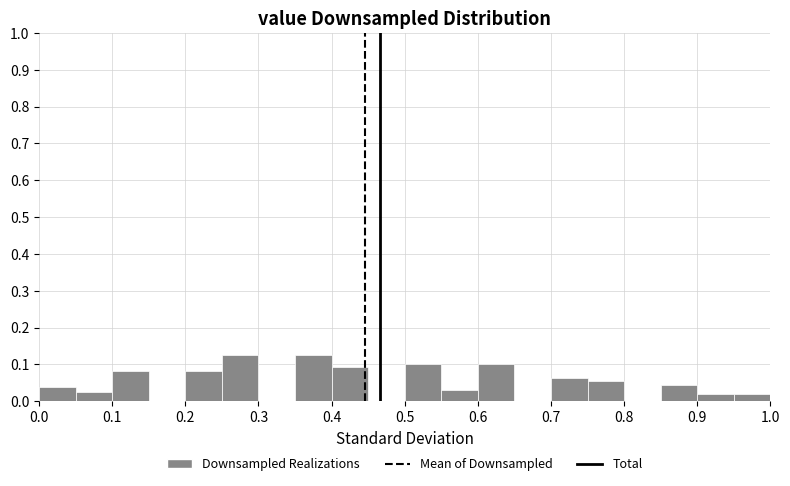

How tall is the bar that spans 0.60 to 0.65 on the x-axis? The values are not printed on the chart, so give them approximately, as read against the axis.

0.10